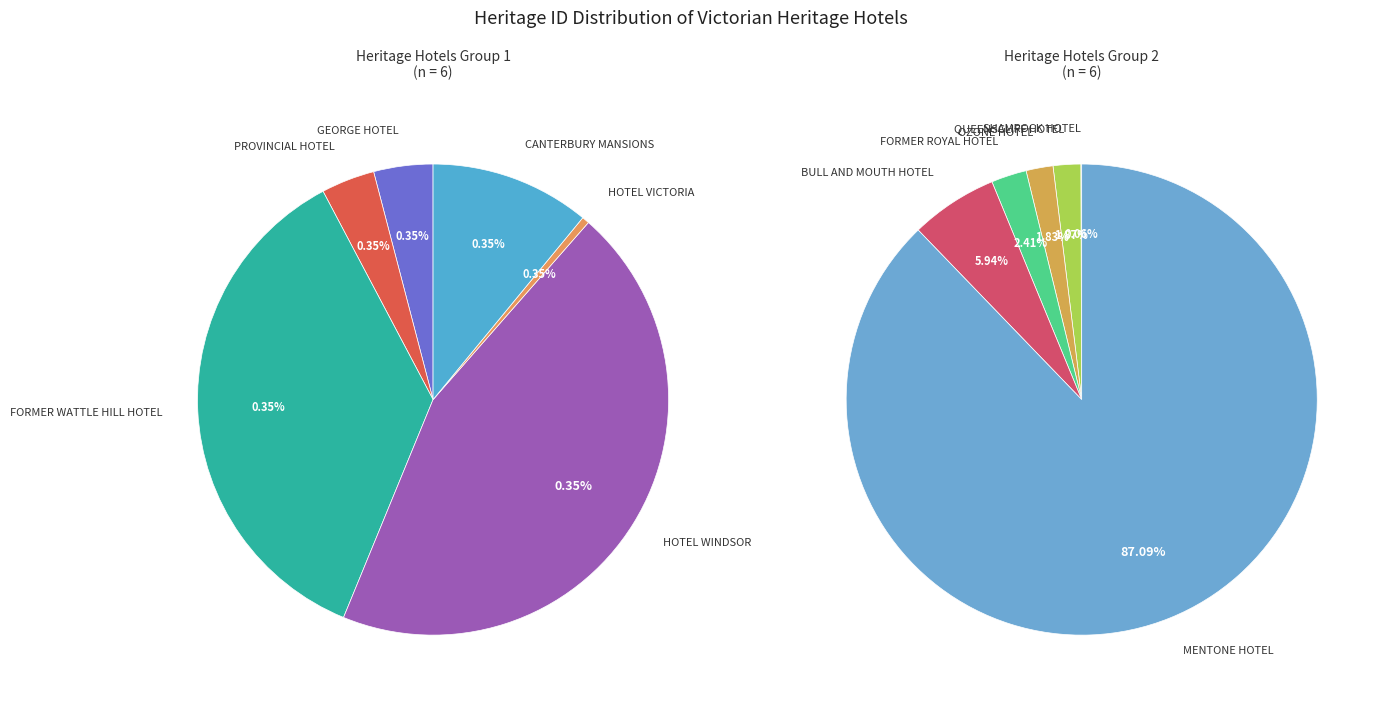

To the nearest percent, what portion does FORMER ROYAL HOTEL represent?

2%